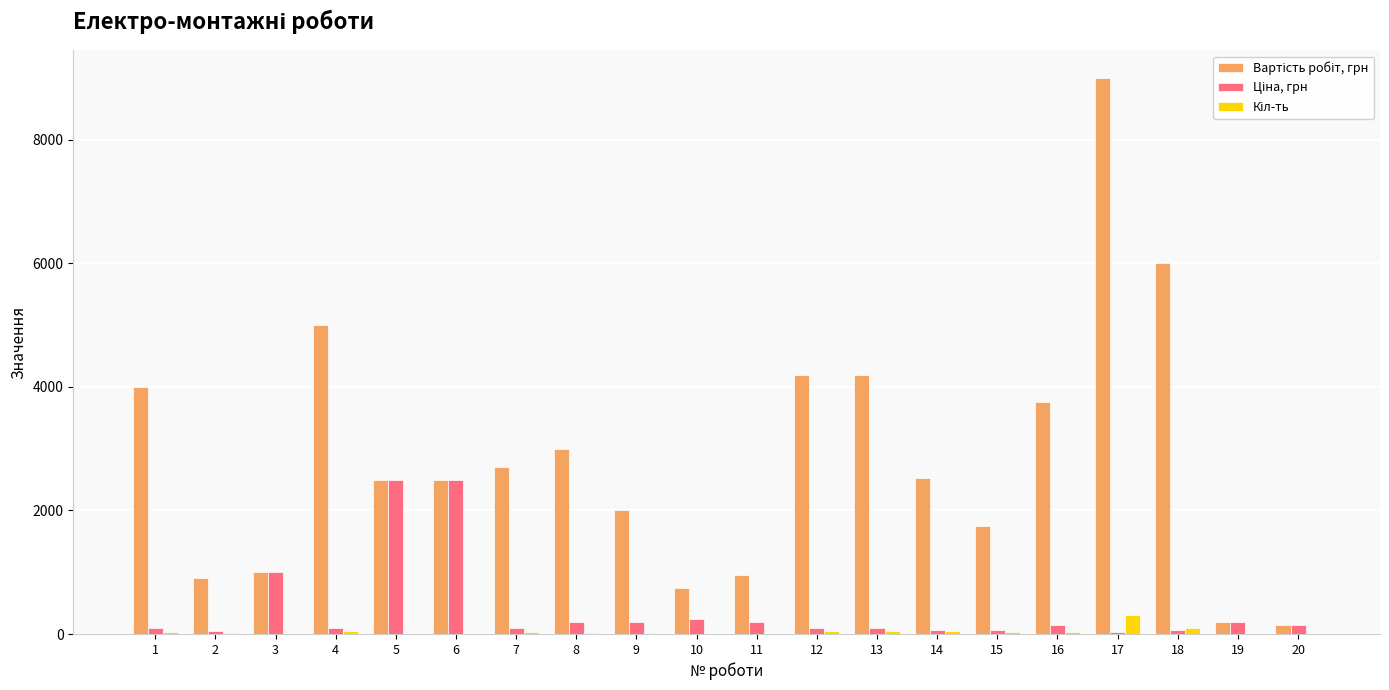

What is the greatest value displayed?

9000